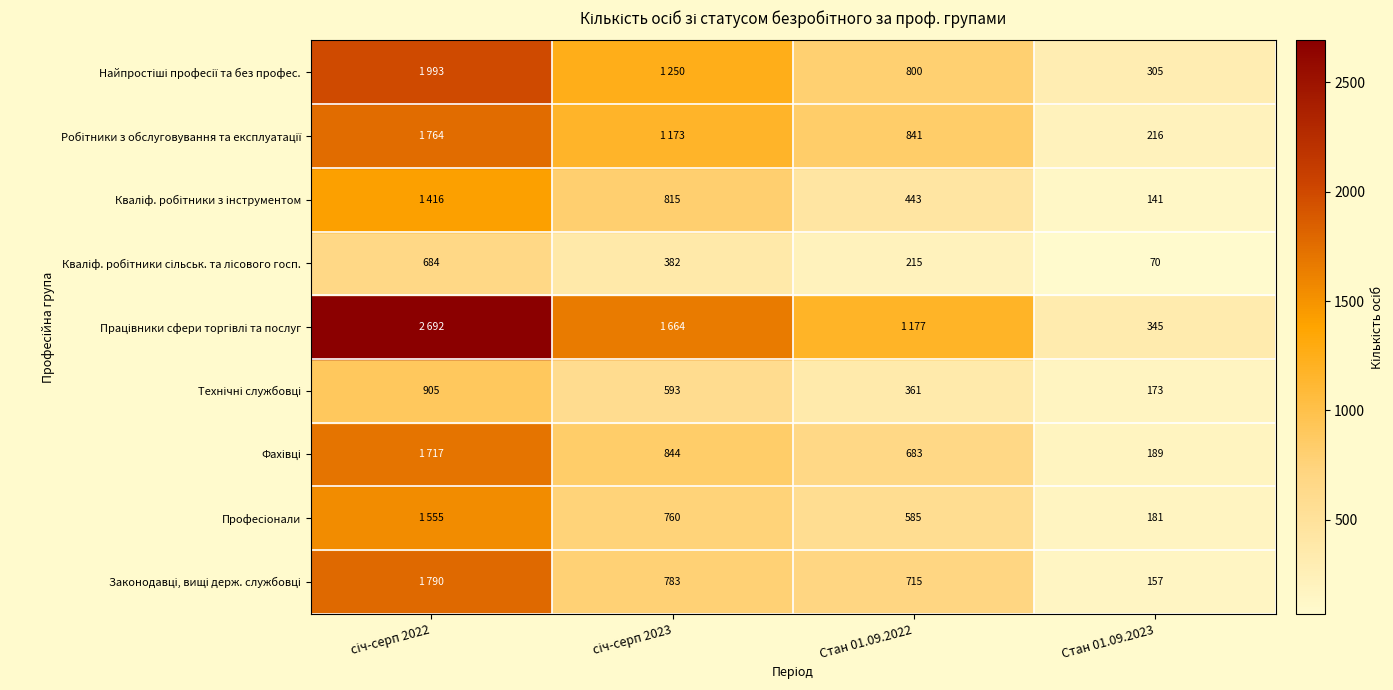

What is the spread (max minus min) of values at Стан 01.09.2022?

962